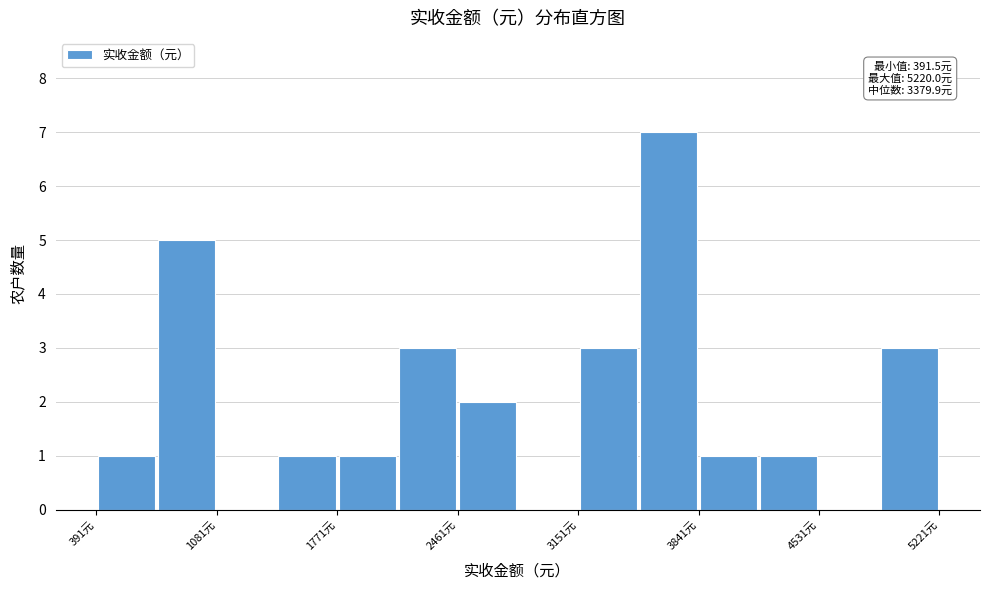

Read against the x-axis, roughly where is the centre of the tallest bar?

3700